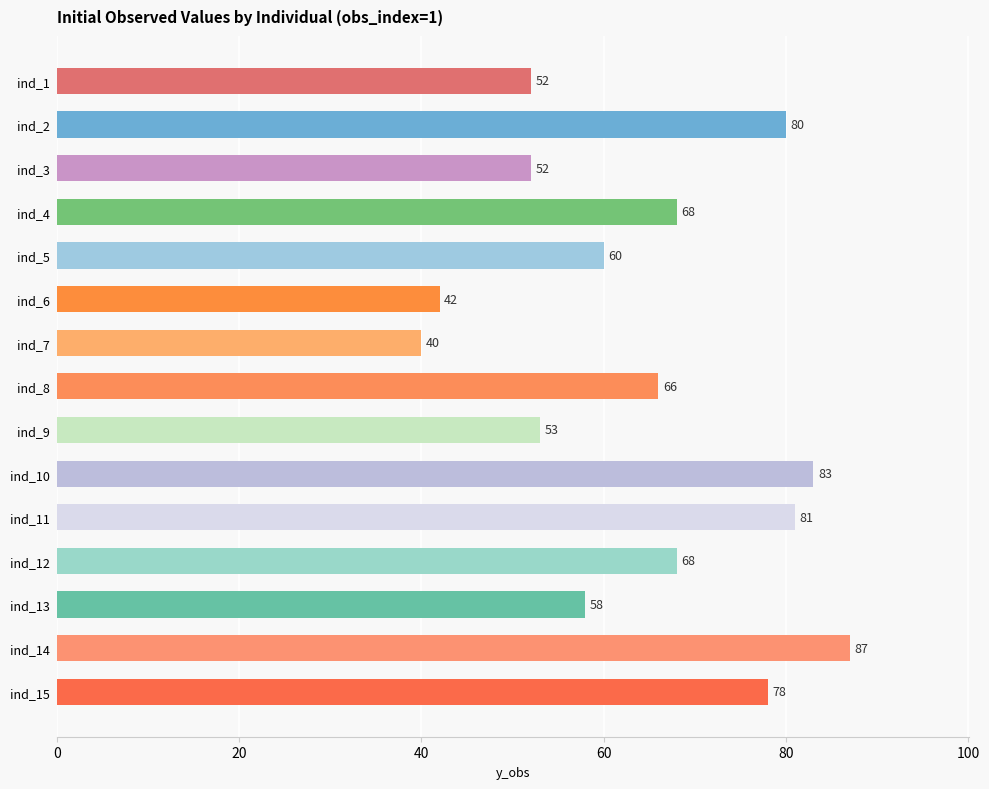

Reading top to bottom, what are all the values shown in this chart?

52	80	52	68	60	42	40	66	53	83	81	68	58	87	78